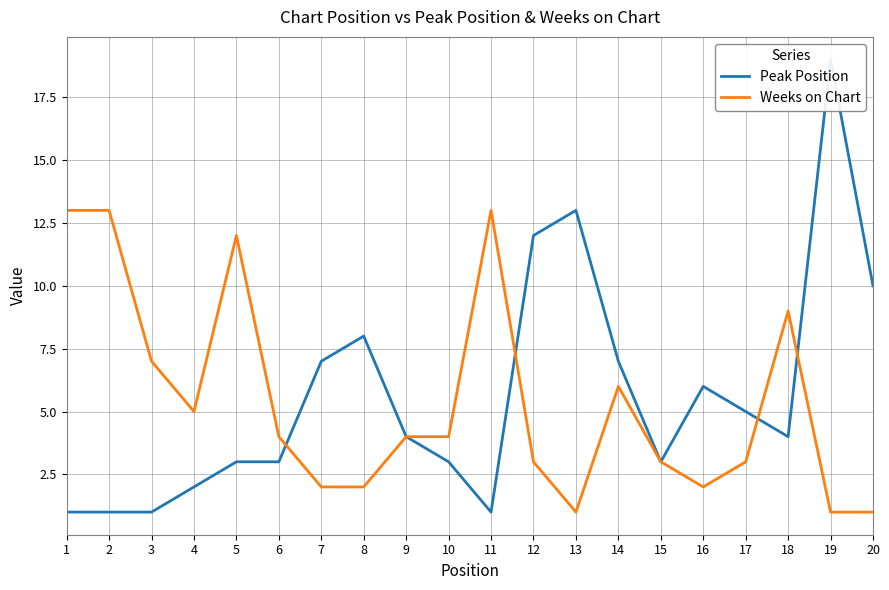

At which label does Peak Position reach its peak?

19